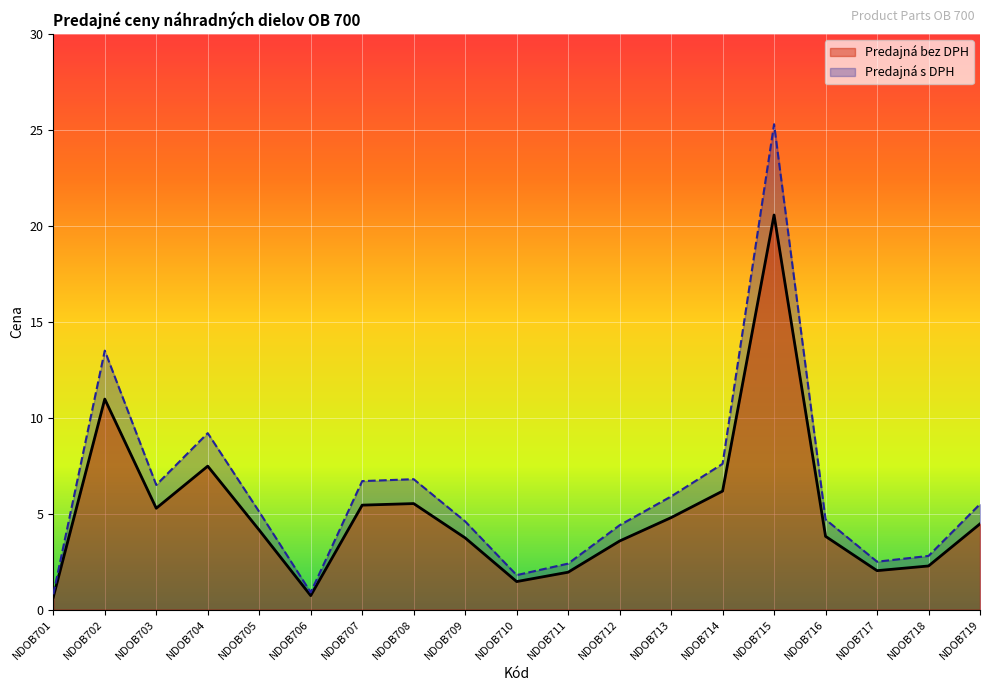

Reading left to right, transcribe all the data shown in this chart.

Predajná bez DPH: 0.7	11.0	5.3	7.5	4.1	0.7	5.4	5.5	3.7	1.5	2.0	3.6	4.8	6.2	20.6	3.8	2.0	2.3	4.5
Predajná s DPH: 0.8	13.5	6.5	9.2	5.1	0.9	6.7	6.8	4.6	1.8	2.4	4.4	5.9	7.6	25.3	4.7	2.5	2.8	5.5